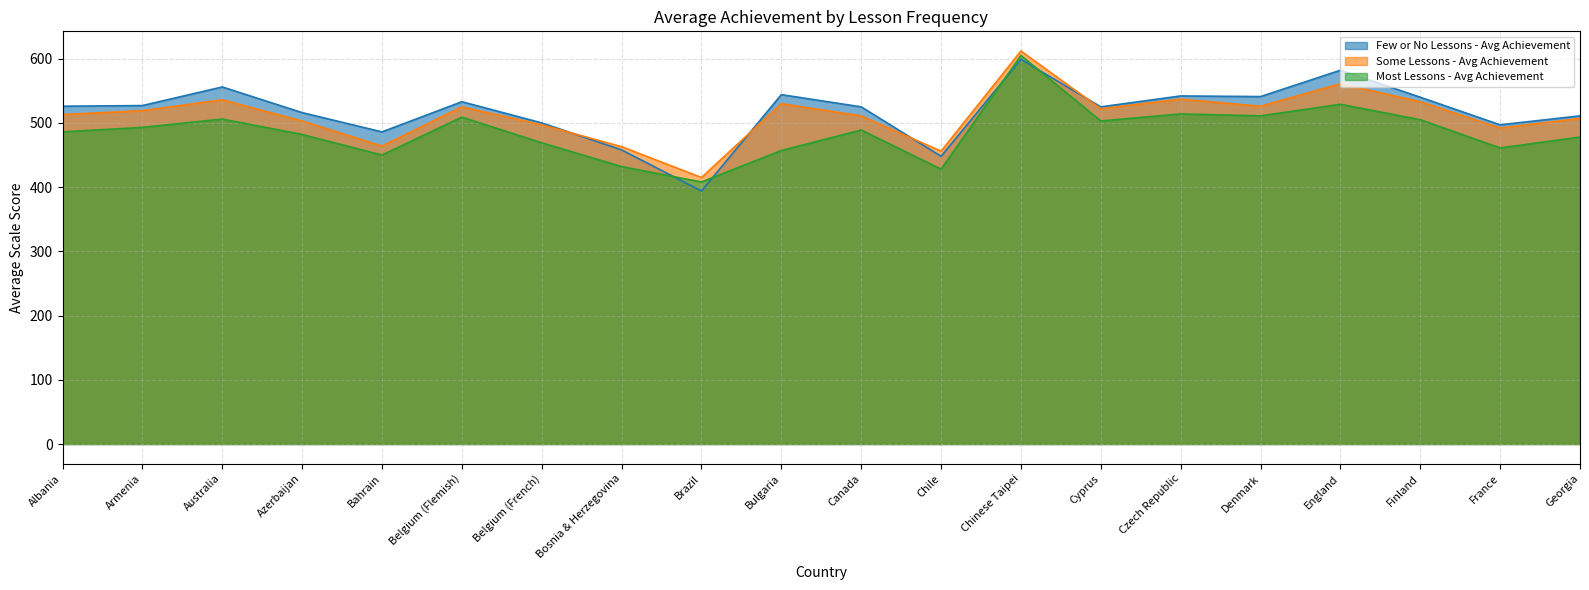

Rank the series by their average value, from highest to lowest.

Few or No Lessons - Avg Achievement, Some Lessons - Avg Achievement, Most Lessons - Avg Achievement